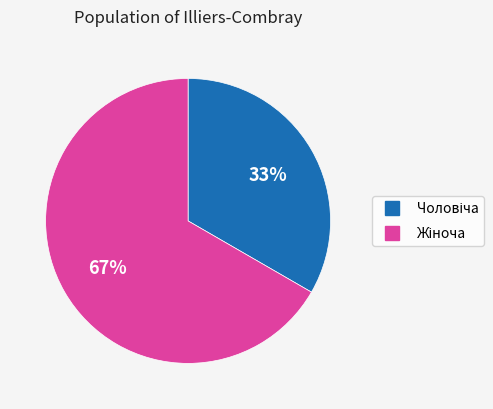

Is there a majority slice in this chart?

Yes